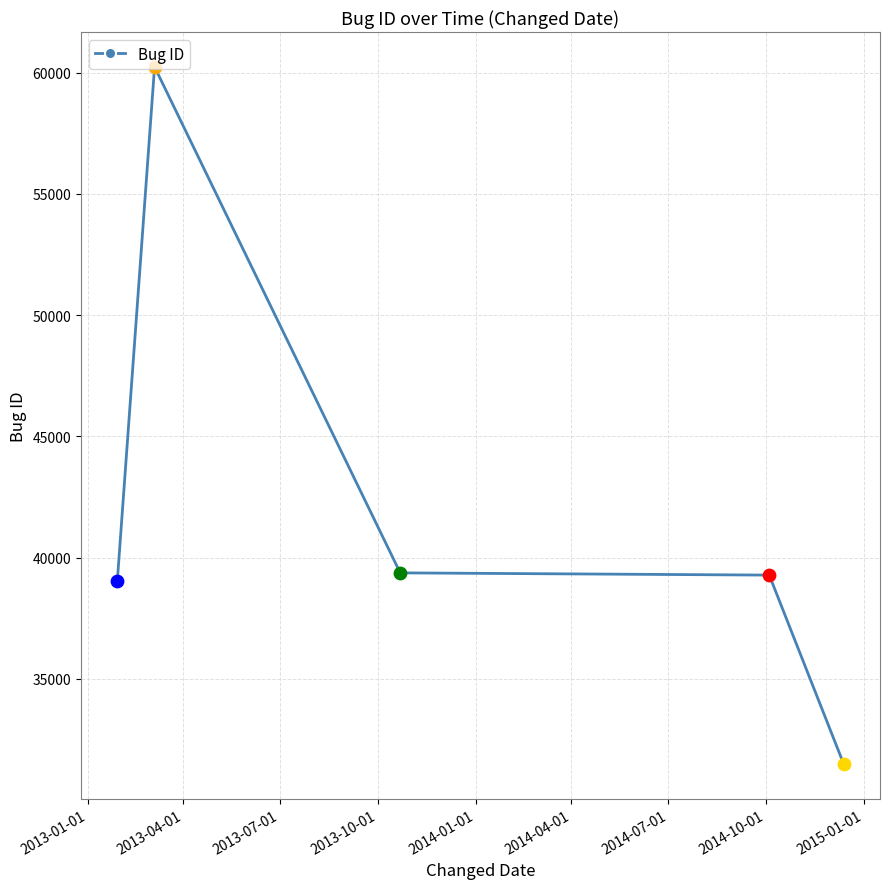

What is the maximum value shown in the chart?

60242